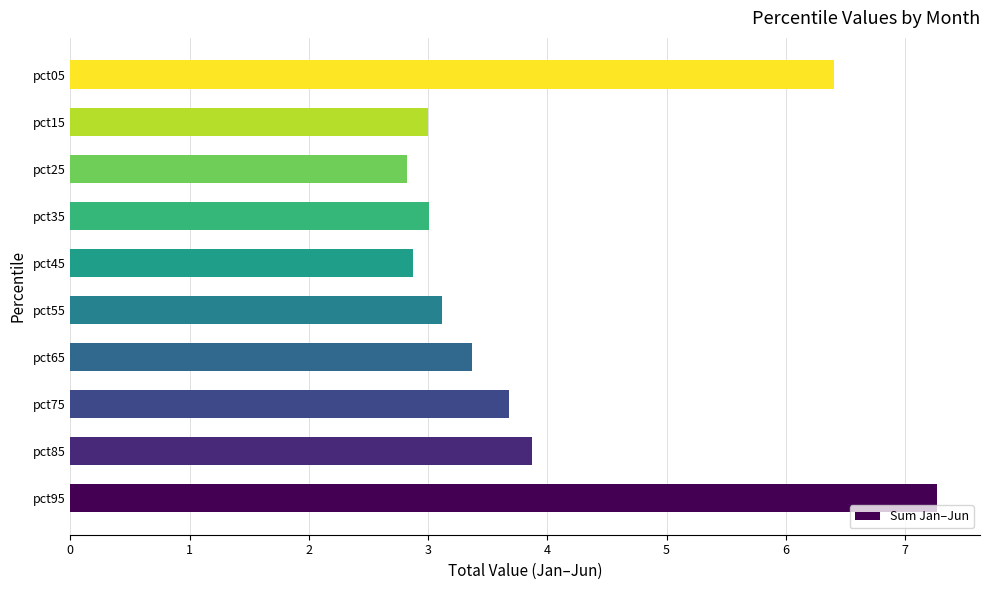

What is the maximum value shown in the chart?

7.3